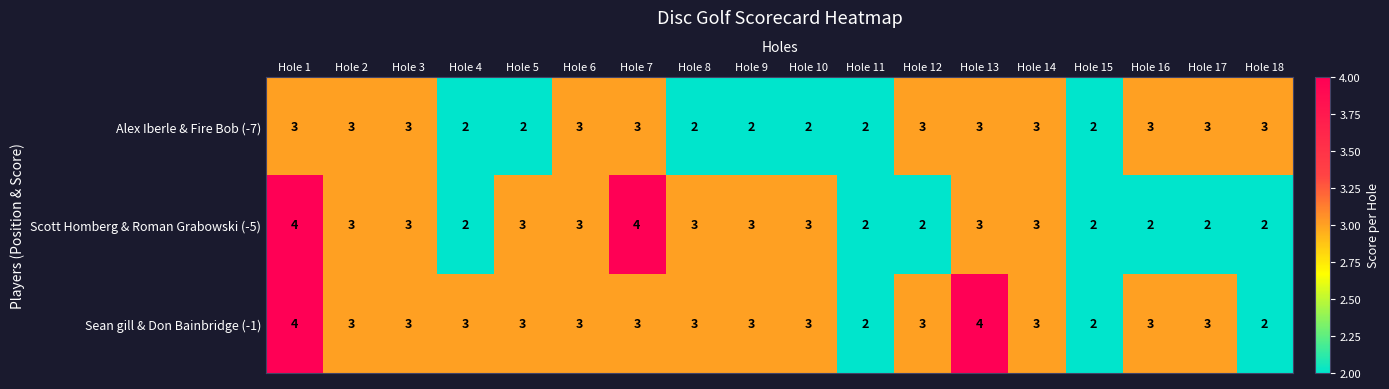

Rank the series by their average value, from lowest to highest.

Alex Iberle & Fire Bob (-7), Scott Homberg & Roman Grabowski (-5), Sean gill & Don Bainbridge (-1)